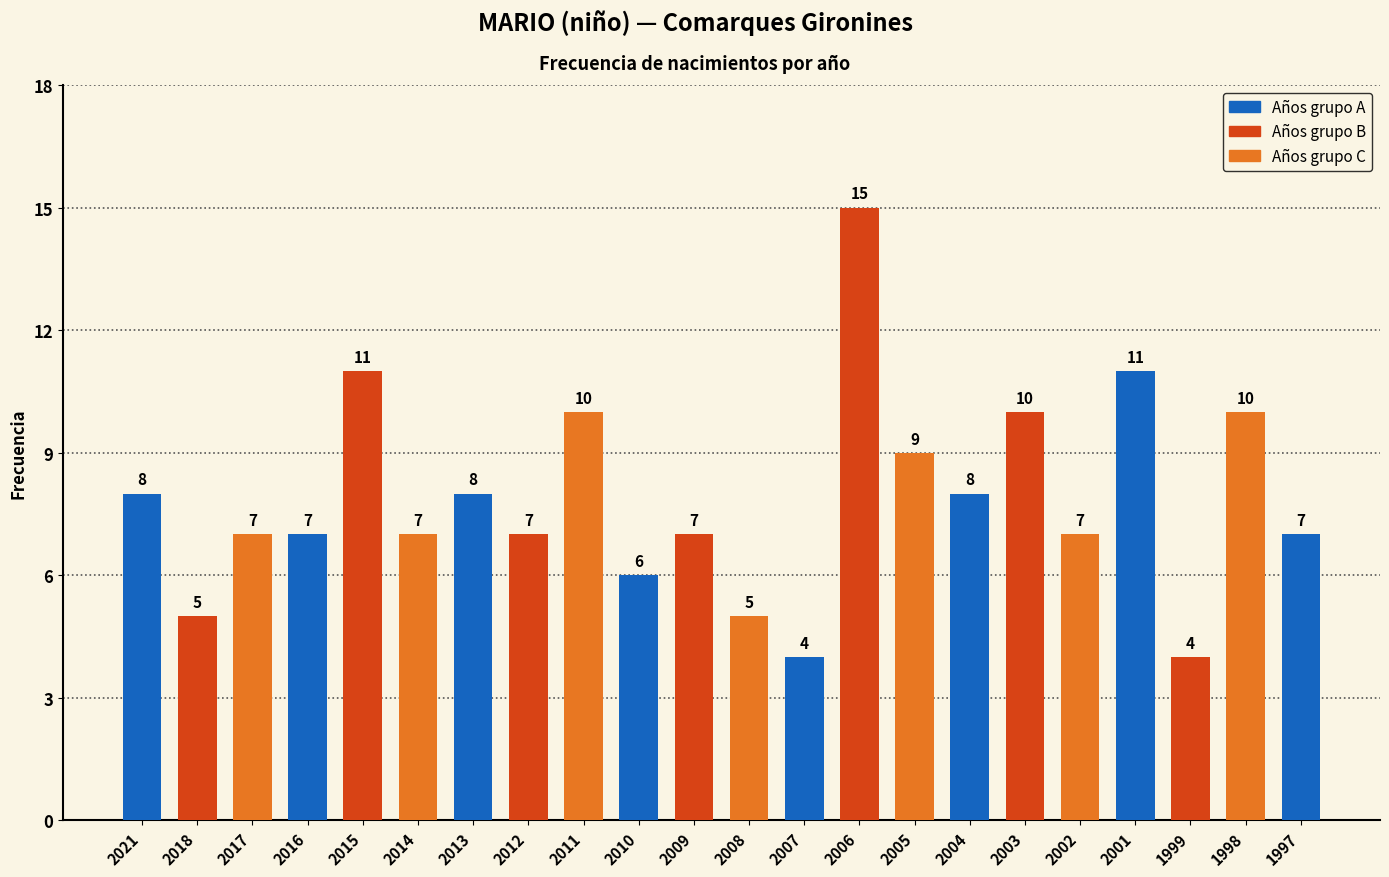

Which category has the highest value across all series?

2006